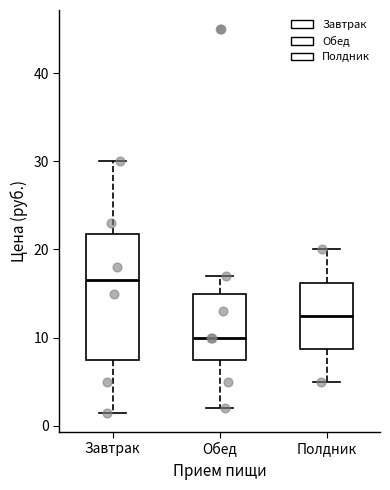

Reading left to right, read every box against the y-axis: the position of its median line, the range the box covers, and the ends of its whiskers. The values are not printed on the chart, so give them approximately, as read against the axis.

Завтрак: median 17, box 8 to 22, whiskers 1 to 30
Обед: median 10, box 8 to 15, whiskers 2 to 17
Полдник: median 13, box 9 to 16, whiskers 5 to 20